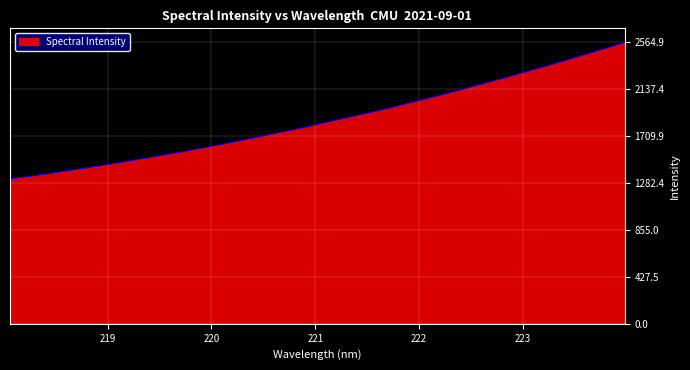

What is the maximum value shown in the chart?

2564.9